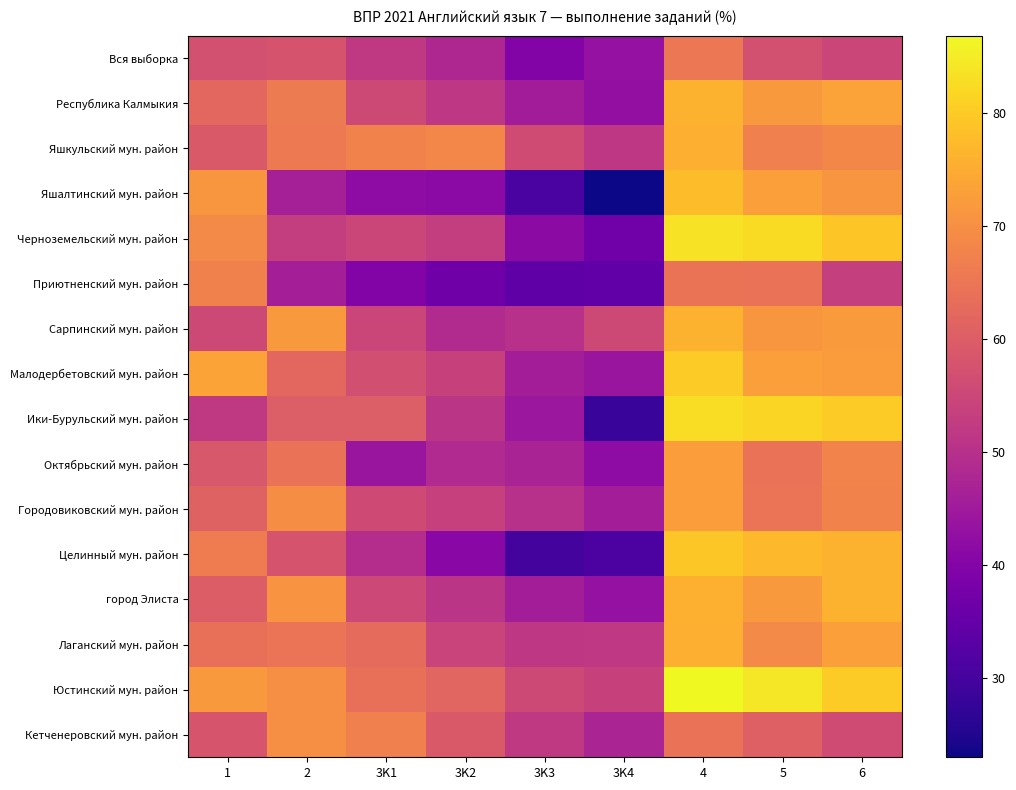

Between 3K4 and 4, which series saw the biggest shift?

Яшалтинский мун. район